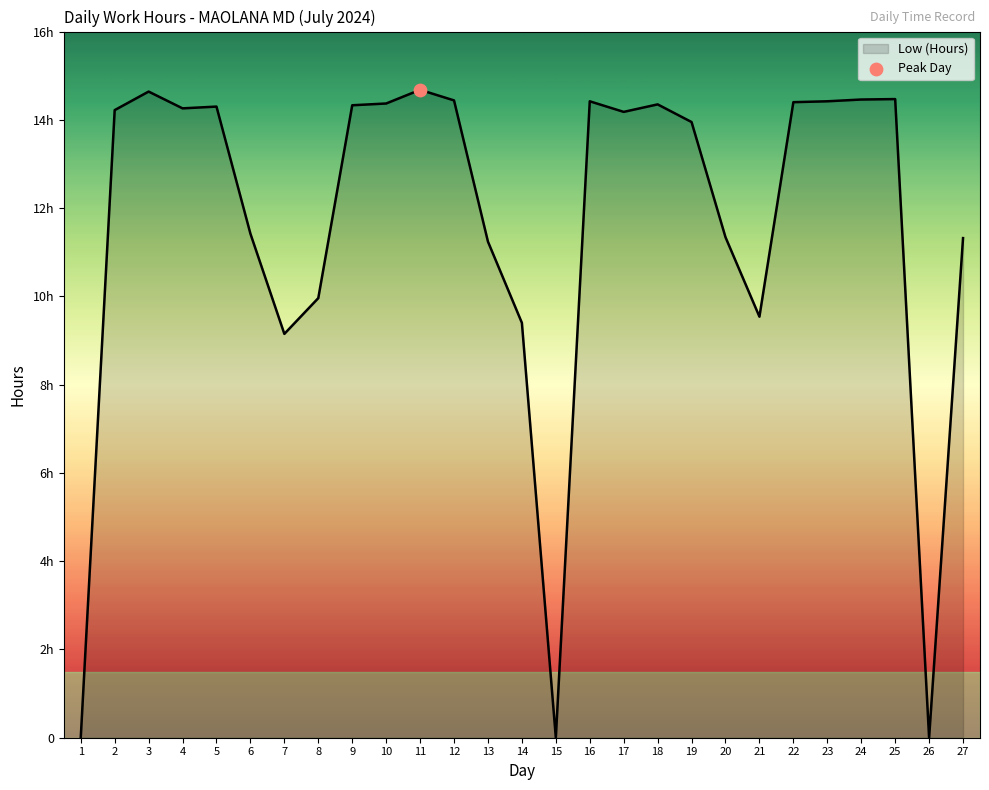

Between 19 and 13, which is larger?

19